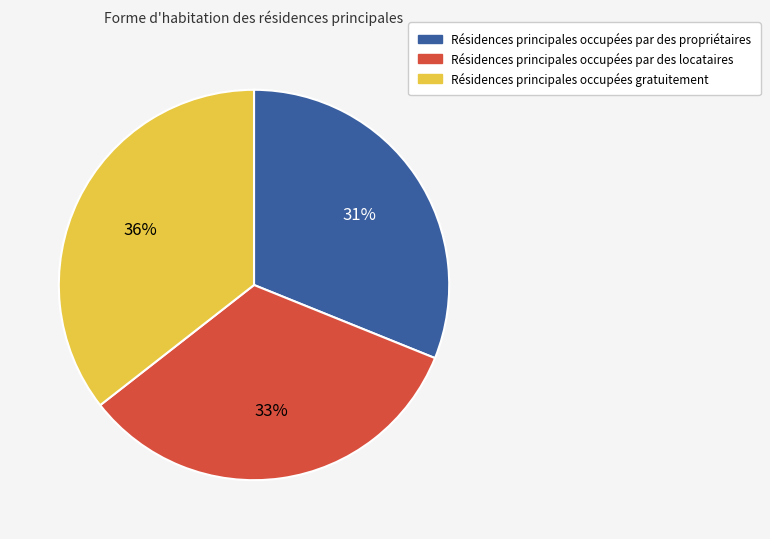

Which category has the biggest portion of the pie?

Résidences principales occupées gratuitement